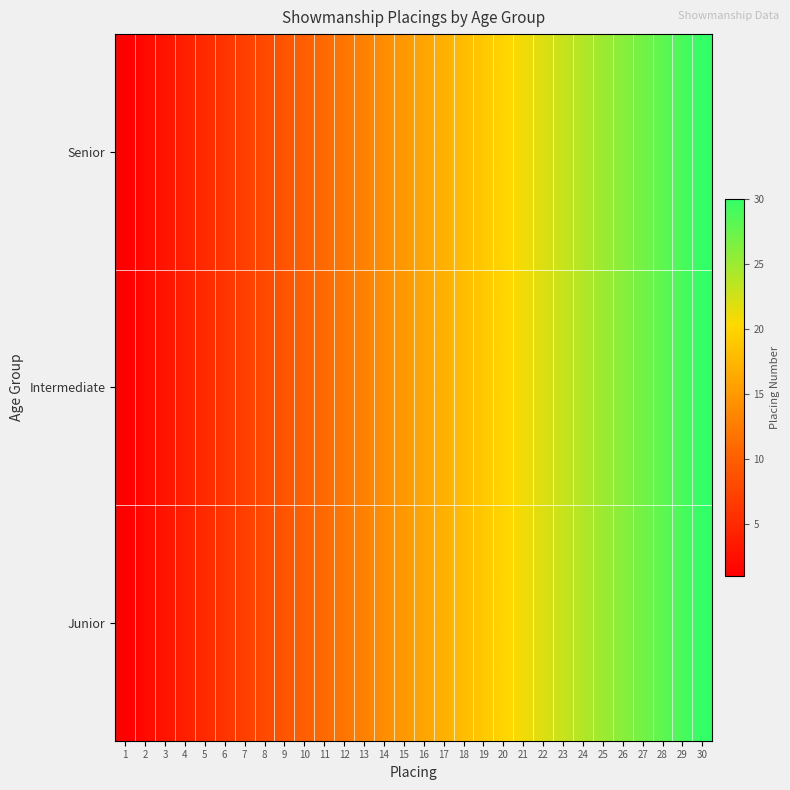

Which has a higher value, 29 or 23?

29